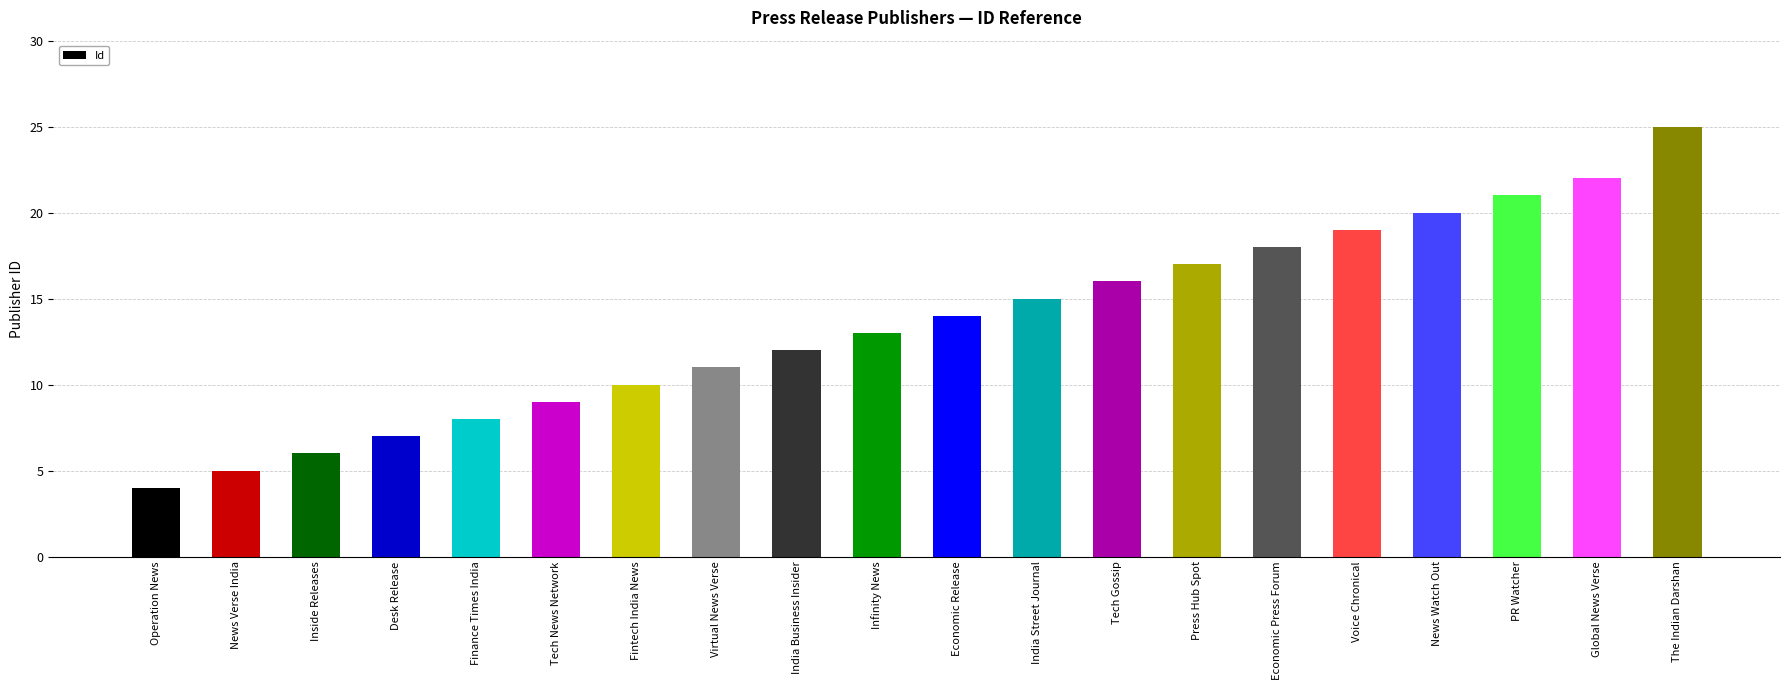

What is the change in value from Operation News to Voice Chronical?

+15